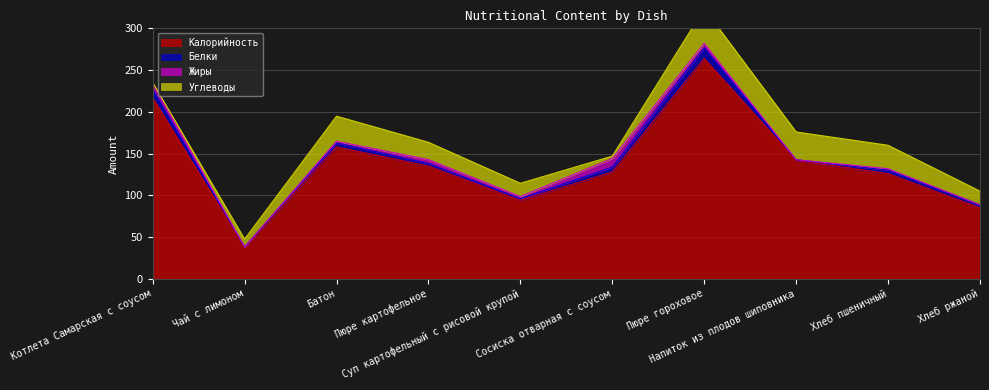

What is the total value across all series at Пюре гороховое?

323.6